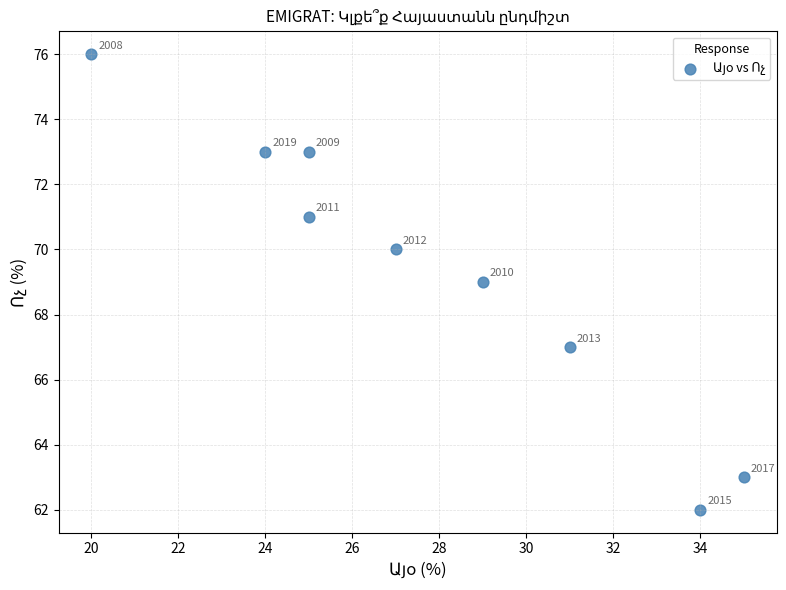

What is the average X value?

28